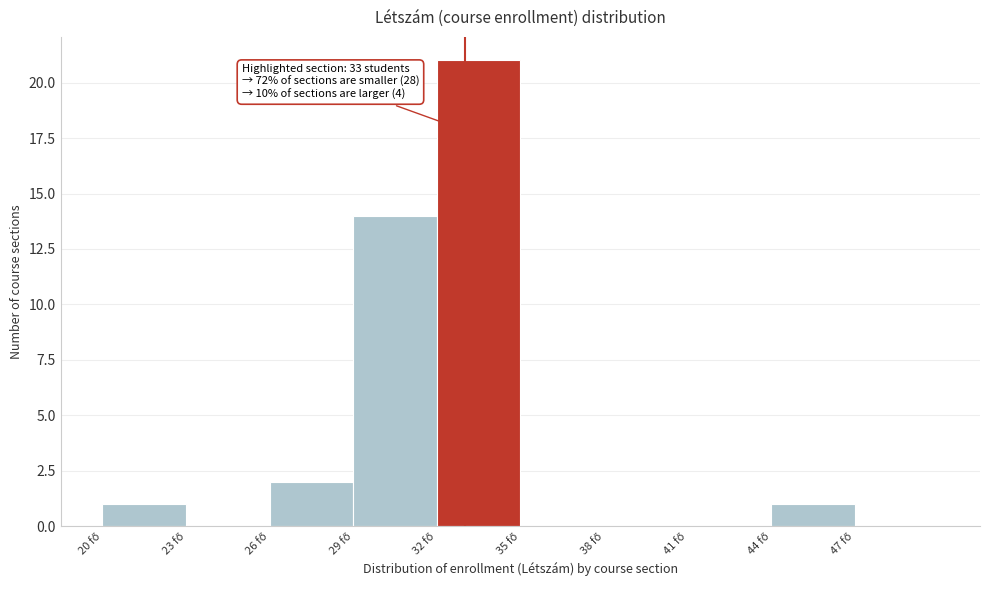

Over which range of the x-axis is the bar tallest?

32 to 35